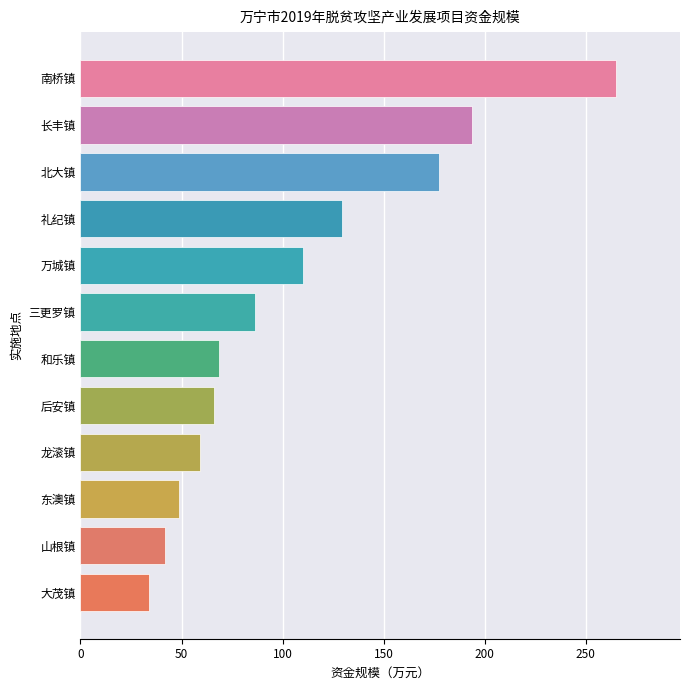

What is the change in value from 后安镇 to 礼纪镇?

+63.6